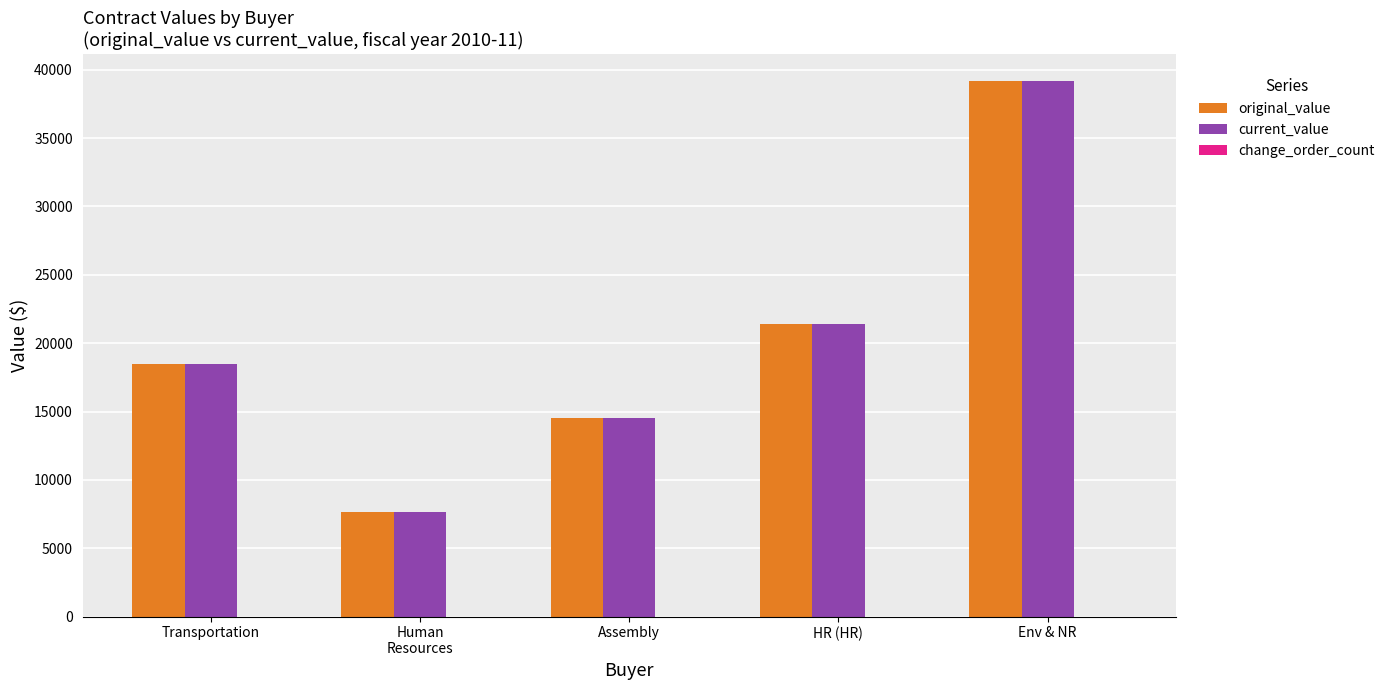

What is the sum of all original_value values?

101229.9